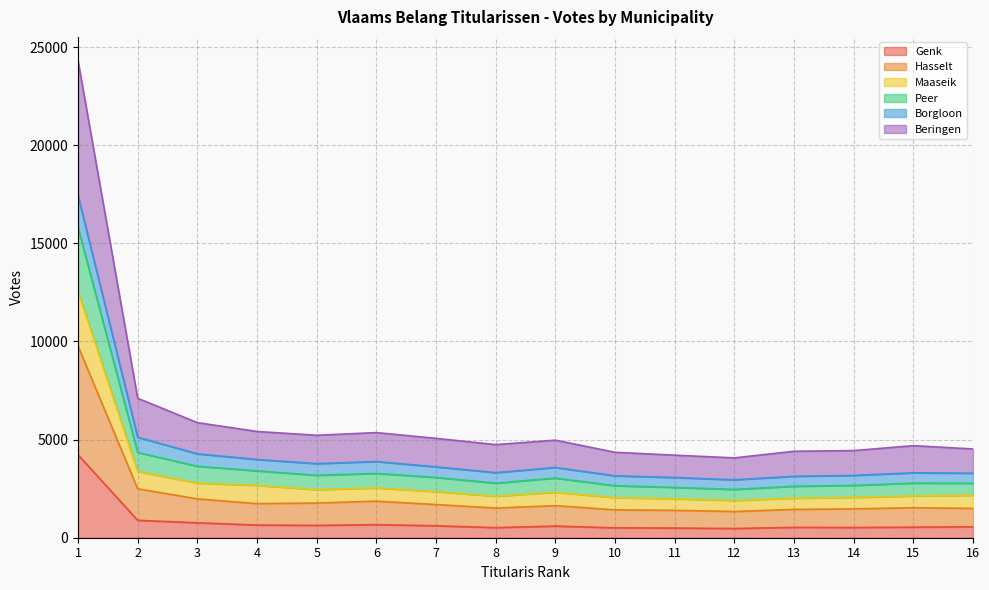

What is the minimum value shown in the chart?

470